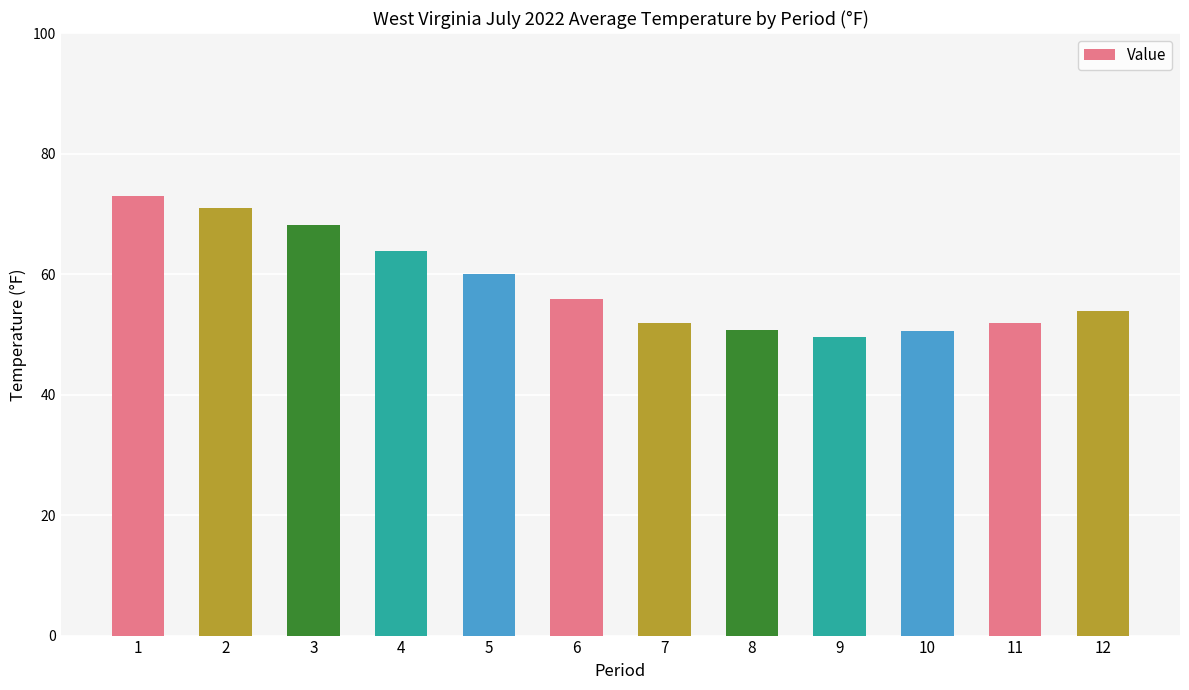

Count the number of data series in this chart.

1